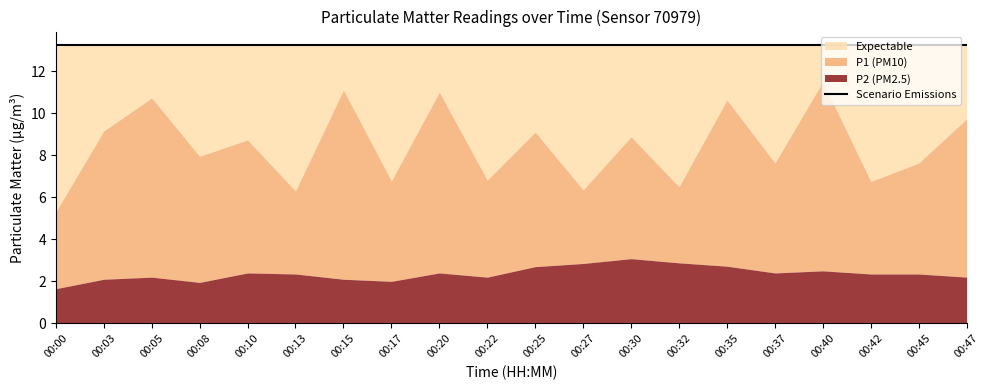

At which label is P1 closest to 8?

00:08